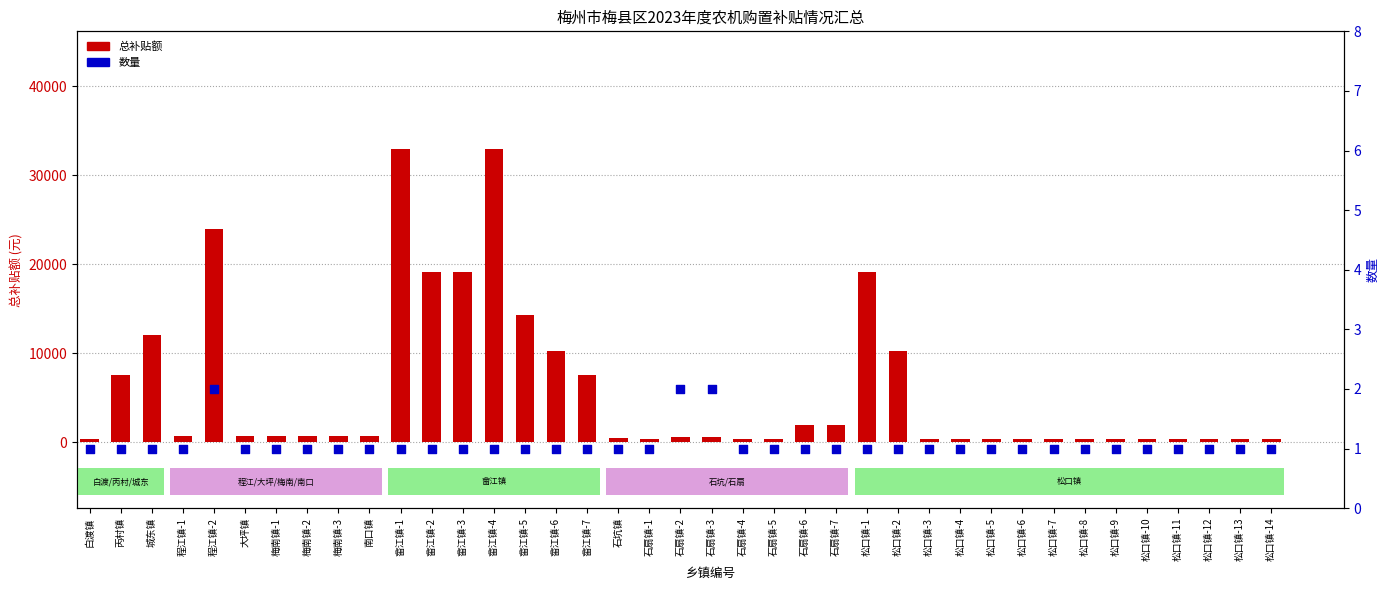

Which series has the largest Y range (max minus min)?

总补贴额